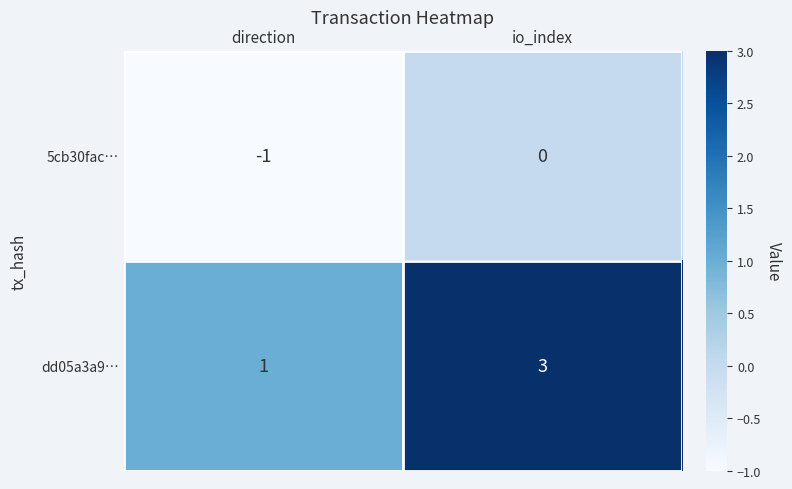

List the series in order of their peak value, highest first.

dd05a3a9…, 5cb30fac…